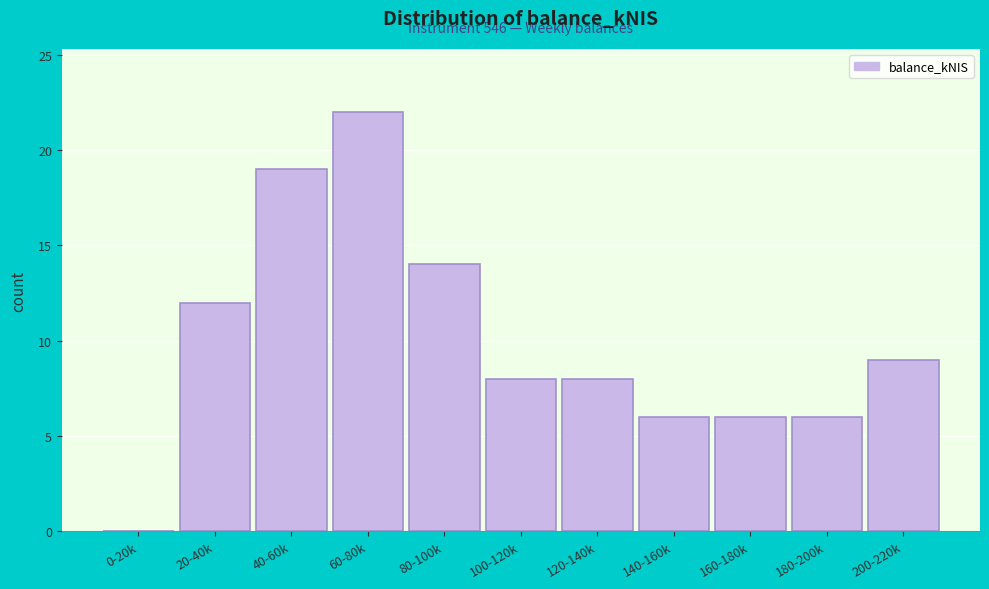

Reading left to right, what are all the values shown in this chart?

0-20k=0	20-40k=12	40-60k=19	60-80k=22	80-100k=14	100-120k=8	120-140k=8	140-160k=6	160-180k=6	180-200k=6	200-220k=9